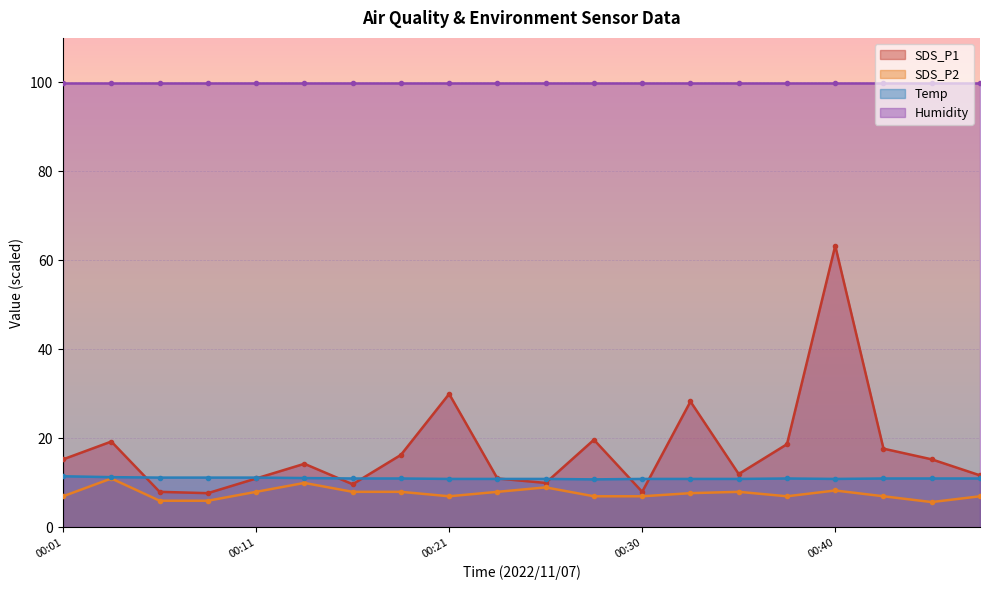

The value of Temp at 00:11 is 11.2. True or false?

True